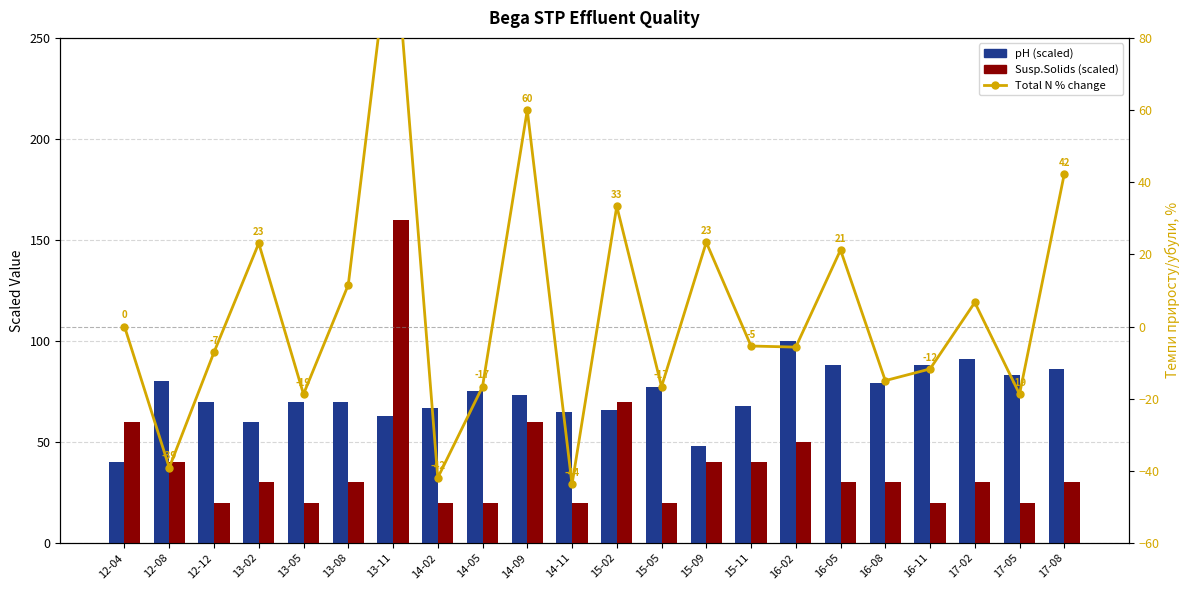

How many series are shown in this chart?

3